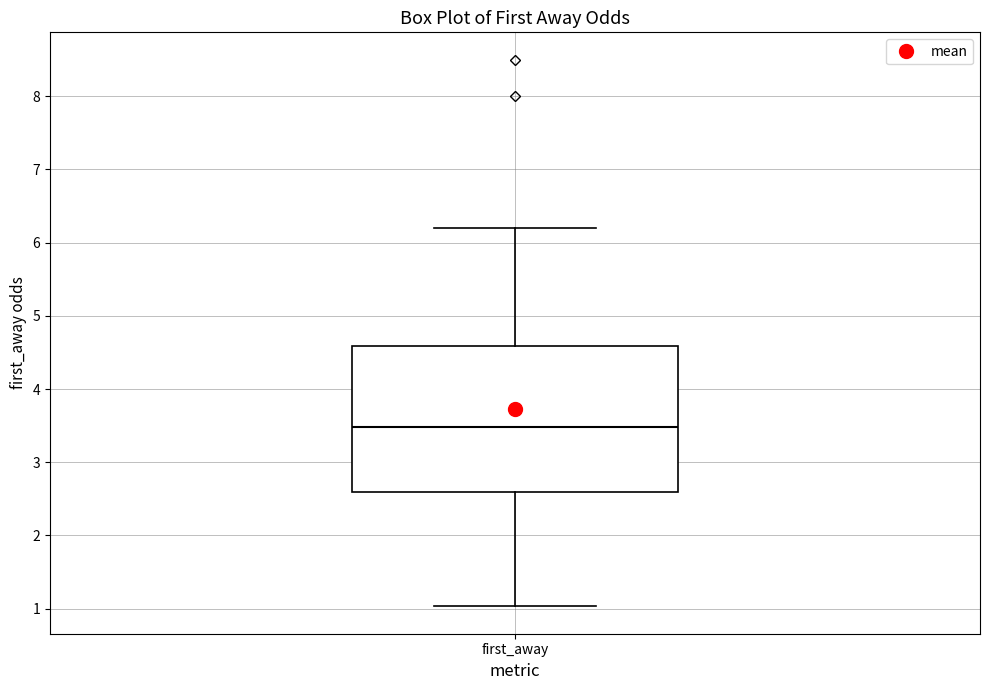

Transcribe this box plot: give where the median line is, the range the box spans, and where the two whiskers end, as read against the y-axis. The values are not printed on the chart, so give them approximately, as read against the axis.

median 3.5, box 2.6 to 4.6, whiskers 1.0 to 6.2